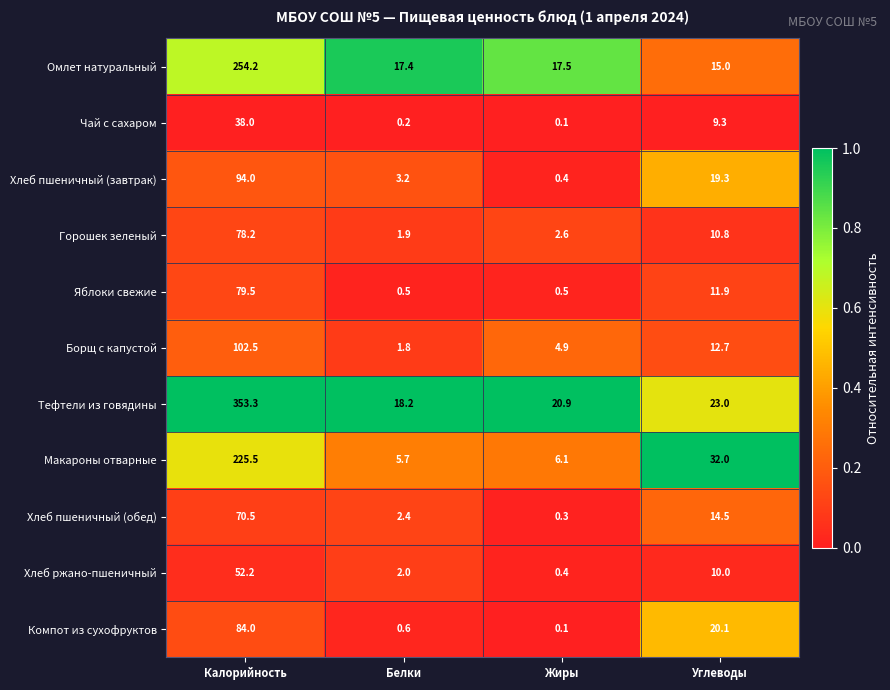

Rank the series at Калорийность from lowest to highest value.

Чай с сахаром, Хлеб ржано-пшеничный, Хлеб пшеничный (обед), Горошек зеленый, Яблоки свежие, Компот из сухофруктов, Хлеб пшеничный (завтрак), Борщ с капустой, Макароны отварные, Омлет натуральный, Тефтели из говядины